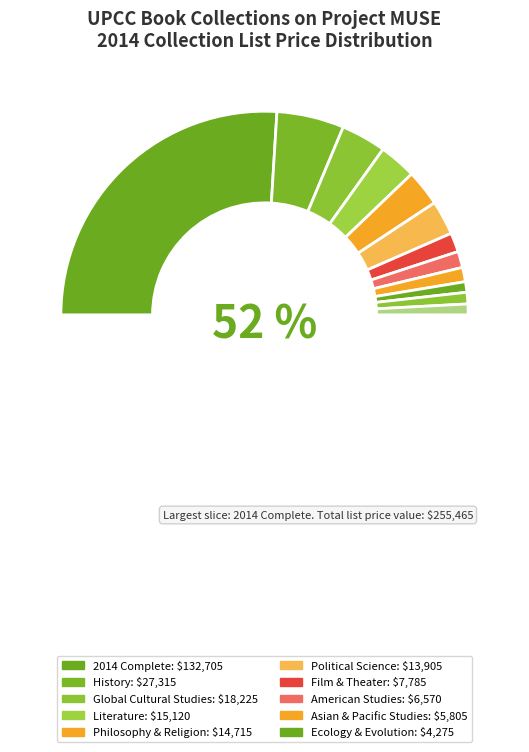

What is the smallest slice in the pie chart?

2014 Ecology and Evolution